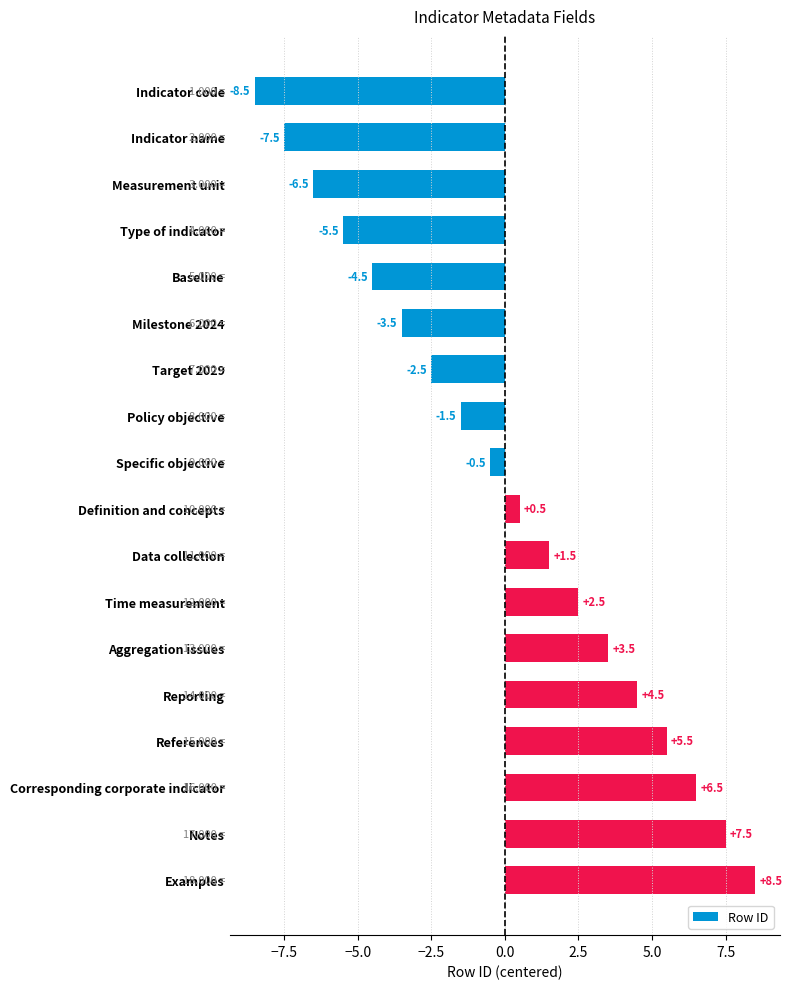

What is the change in value from Type of indicator to Milestone 2024?

+2.0